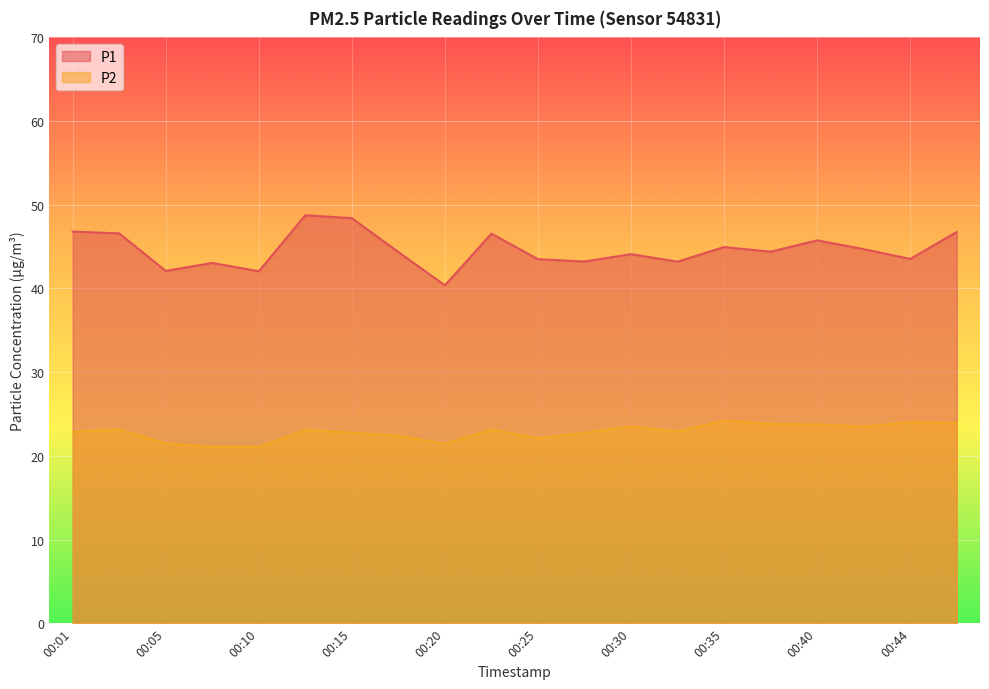

What is the total value across all series at 00:37?

68.2